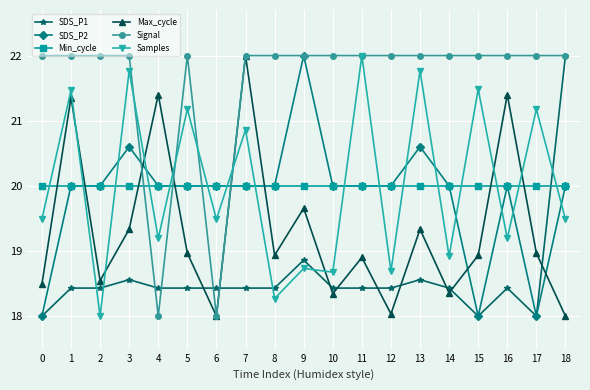

True or false: Signal and SDS_P2 cross at least once.

True